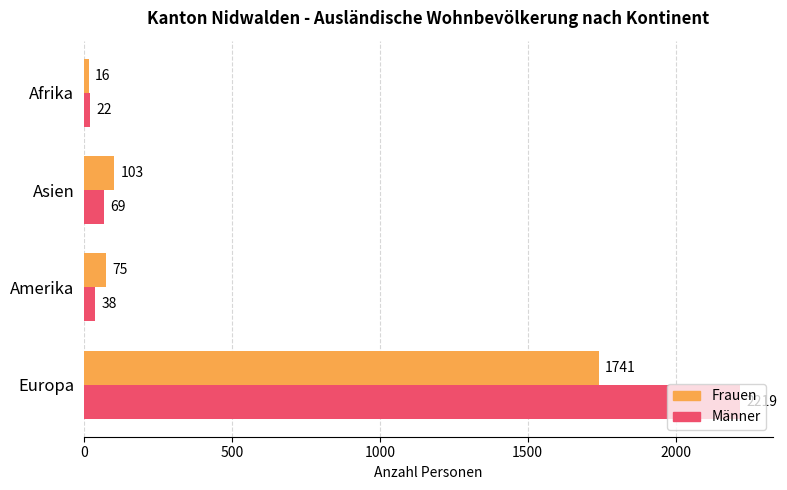

At which label does Männer reach its minimum?

Afrika